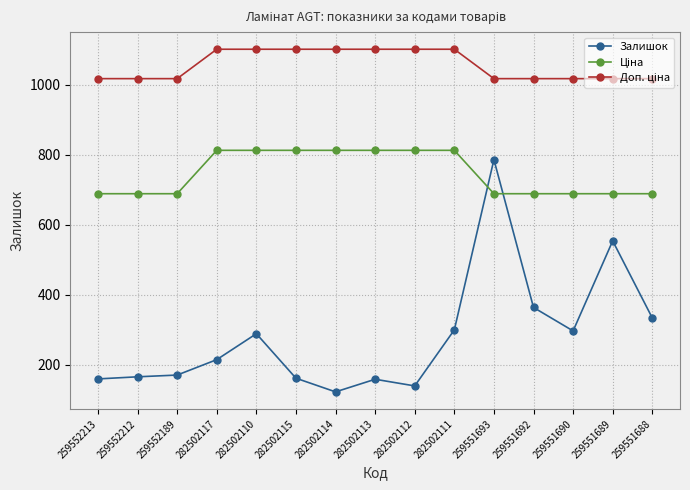

What is the total value across all series at 282502111?

2213.6